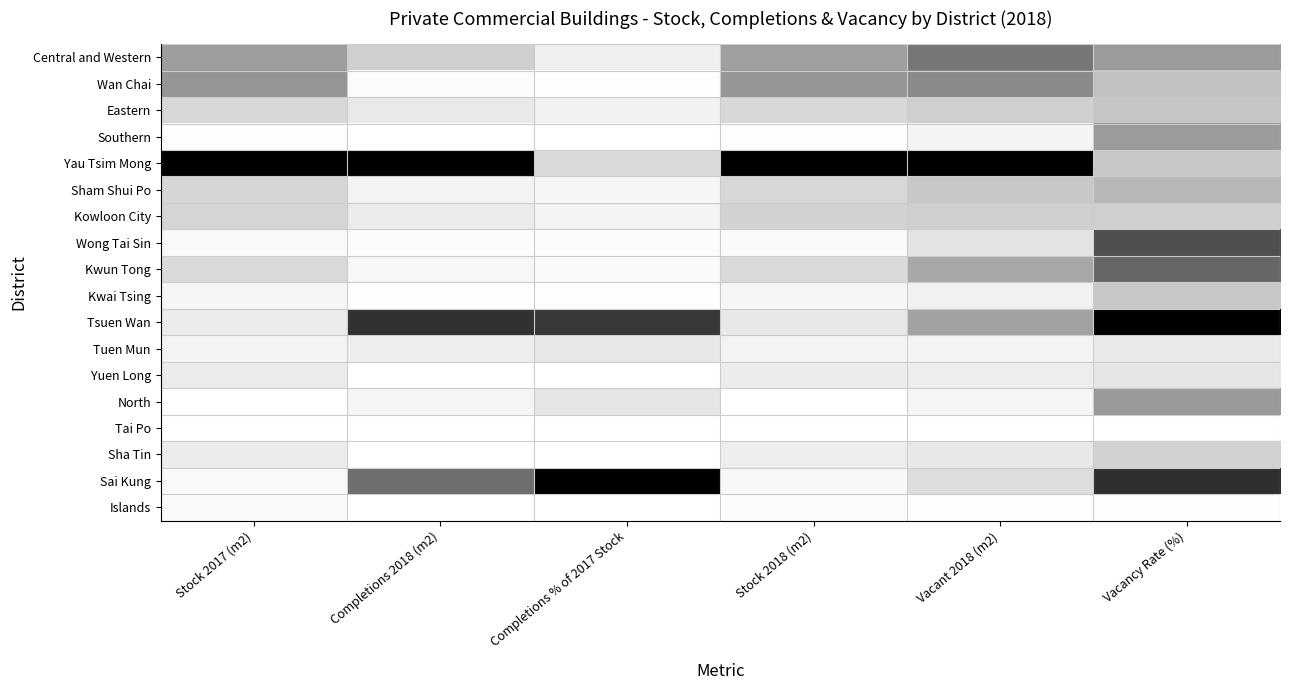

Reading right to left, what are all the values shown in this chart?

Central and Western: Vacancy Rate (%)=0.5	Vacant 2018 (m2)=0.6	Stock 2018 (m2)=0.5	Completions % of 2017 Stock=0.1	Completions 2018 (m2)=0.3	Stock 2017 (m2)=0.5
Wan Chai: Vacancy Rate (%)=0.4	Vacant 2018 (m2)=0.5	Stock 2018 (m2)=0.5	Completions % of 2017 Stock=0.0	Completions 2018 (m2)=0.0	Stock 2017 (m2)=0.5
Eastern: Vacancy Rate (%)=0.3	Vacant 2018 (m2)=0.3	Stock 2018 (m2)=0.3	Completions % of 2017 Stock=0.1	Completions 2018 (m2)=0.2	Stock 2017 (m2)=0.3
Southern: Vacancy Rate (%)=0.5	Vacant 2018 (m2)=0.1	Stock 2018 (m2)=0.0	Completions % of 2017 Stock=0.0	Completions 2018 (m2)=0.0	Stock 2017 (m2)=0.0
Yau Tsim Mong: Vacancy Rate (%)=0.3	Vacant 2018 (m2)=1.0	Stock 2018 (m2)=1.0	Completions % of 2017 Stock=0.2	Completions 2018 (m2)=1.0	Stock 2017 (m2)=1.0
Sham Shui Po: Vacancy Rate (%)=0.4	Vacant 2018 (m2)=0.3	Stock 2018 (m2)=0.3	Completions % of 2017 Stock=0.1	Completions 2018 (m2)=0.1	Stock 2017 (m2)=0.3
Kowloon City: Vacancy Rate (%)=0.3	Vacant 2018 (m2)=0.3	Stock 2018 (m2)=0.3	Completions % of 2017 Stock=0.1	Completions 2018 (m2)=0.1	Stock 2017 (m2)=0.3
Wong Tai Sin: Vacancy Rate (%)=0.8	Vacant 2018 (m2)=0.2	Stock 2018 (m2)=0.0	Completions % of 2017 Stock=0.0	Completions 2018 (m2)=0.0	Stock 2017 (m2)=0.1
Kwun Tong: Vacancy Rate (%)=0.7	Vacant 2018 (m2)=0.4	Stock 2018 (m2)=0.2	Completions % of 2017 Stock=0.0	Completions 2018 (m2)=0.1	Stock 2017 (m2)=0.2
Kwai Tsing: Vacancy Rate (%)=0.3	Vacant 2018 (m2)=0.1	Stock 2018 (m2)=0.1	Completions % of 2017 Stock=0.0	Completions 2018 (m2)=0.0	Stock 2017 (m2)=0.1
Tsuen Wan: Vacancy Rate (%)=1.0	Vacant 2018 (m2)=0.5	Stock 2018 (m2)=0.2	Completions % of 2017 Stock=0.8	Completions 2018 (m2)=0.8	Stock 2017 (m2)=0.1
Tuen Mun: Vacancy Rate (%)=0.2	Vacant 2018 (m2)=0.1	Stock 2018 (m2)=0.1	Completions % of 2017 Stock=0.2	Completions 2018 (m2)=0.1	Stock 2017 (m2)=0.1
Yuen Long: Vacancy Rate (%)=0.2	Vacant 2018 (m2)=0.1	Stock 2018 (m2)=0.1	Completions % of 2017 Stock=0.0	Completions 2018 (m2)=0.0	Stock 2017 (m2)=0.2
North: Vacancy Rate (%)=0.5	Vacant 2018 (m2)=0.1	Stock 2018 (m2)=0.0	Completions % of 2017 Stock=0.2	Completions 2018 (m2)=0.1	Stock 2017 (m2)=0.0
Tai Po: Vacancy Rate (%)=0.0	Vacant 2018 (m2)=0.0	Stock 2018 (m2)=0.0	Completions % of 2017 Stock=0.0	Completions 2018 (m2)=0.0	Stock 2017 (m2)=0.0
Sha Tin: Vacancy Rate (%)=0.3	Vacant 2018 (m2)=0.2	Stock 2018 (m2)=0.1	Completions % of 2017 Stock=0.0	Completions 2018 (m2)=0.0	Stock 2017 (m2)=0.1
Sai Kung: Vacancy Rate (%)=0.8	Vacant 2018 (m2)=0.2	Stock 2018 (m2)=0.1	Completions % of 2017 Stock=1.0	Completions 2018 (m2)=0.6	Stock 2017 (m2)=0.0
Islands: Vacancy Rate (%)=0.0	Vacant 2018 (m2)=0.0	Stock 2018 (m2)=0.0	Completions % of 2017 Stock=0.0	Completions 2018 (m2)=0.0	Stock 2017 (m2)=0.0